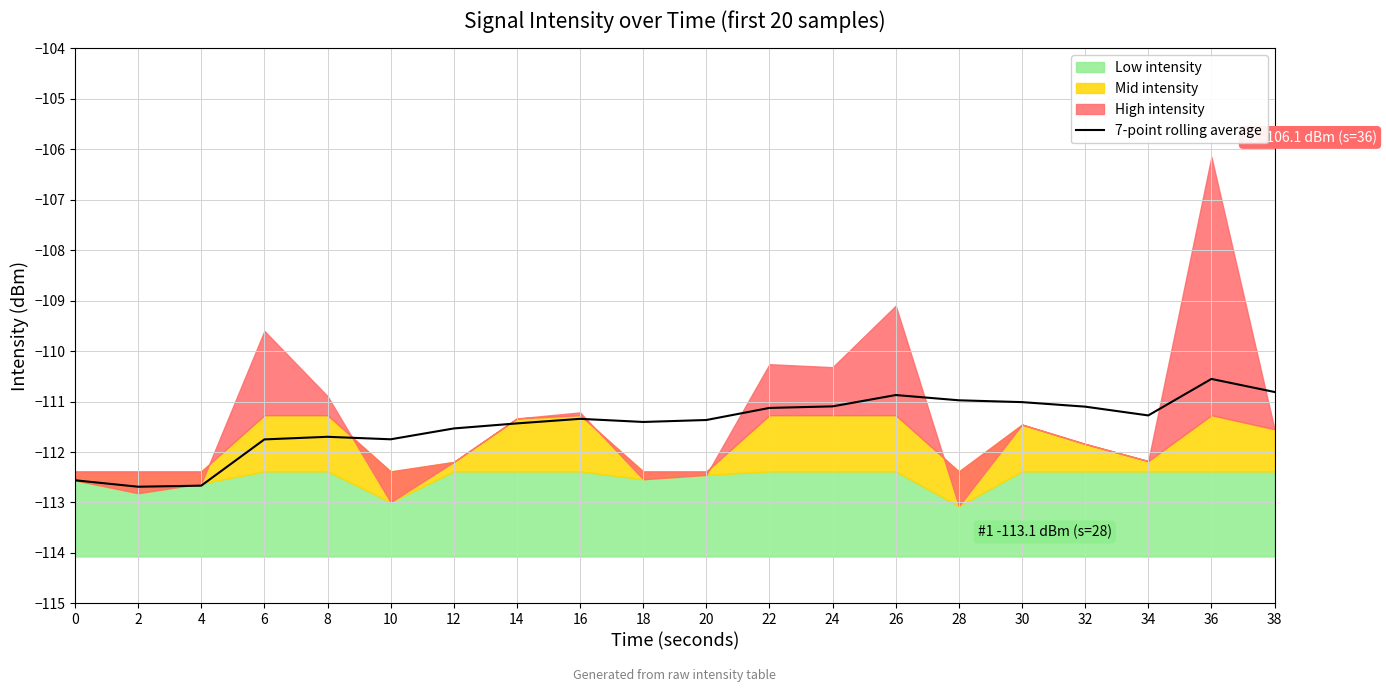

What is the value of the 7th point from the left?

-111.5